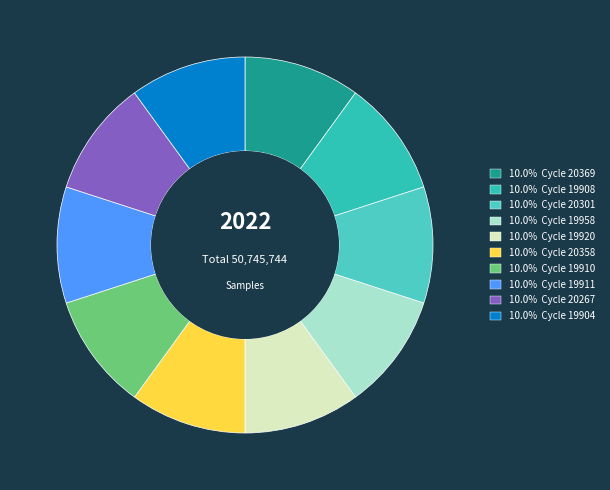

How many segments does this pie chart have?

10